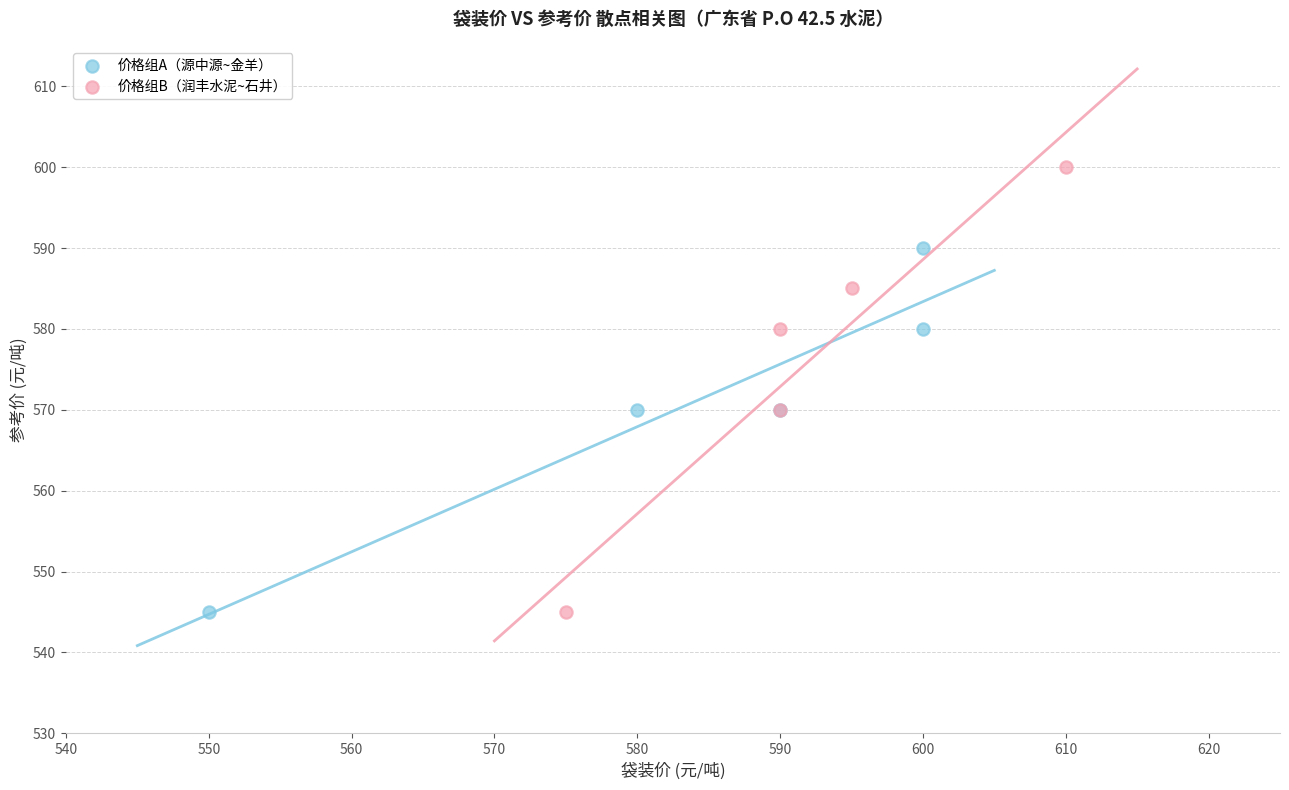

Which series reaches the maximum Y coordinate?

价格组B（润丰水泥~石井）